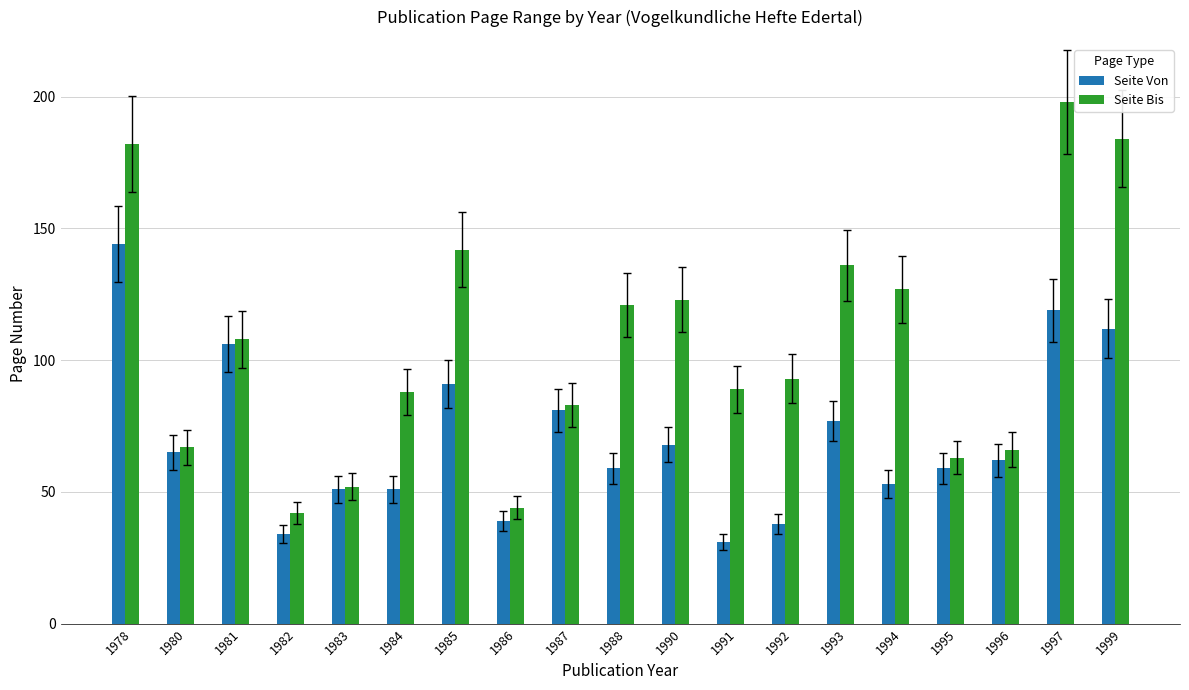

What is the approximate value of Seite Von at 1994, to the nearest 10?

50